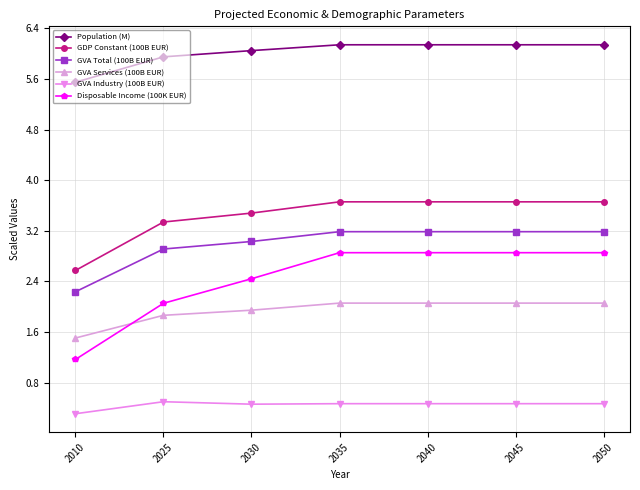

Where is GVA Total (100B EUR) nearest to the value 2?

2010